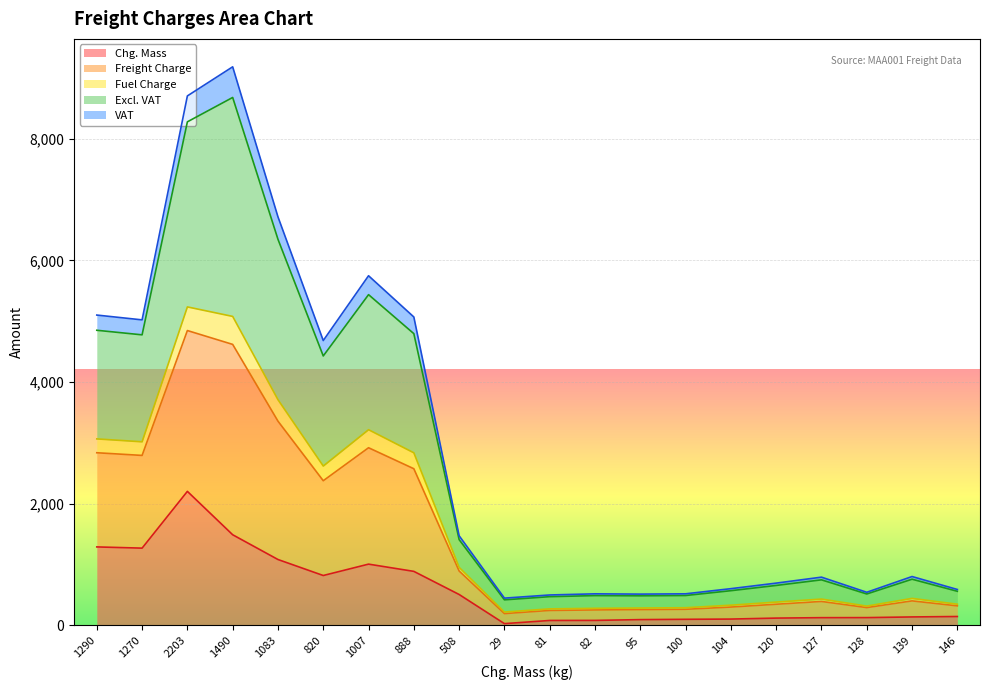

Which label corresponds to the largest value in the chart?

1490